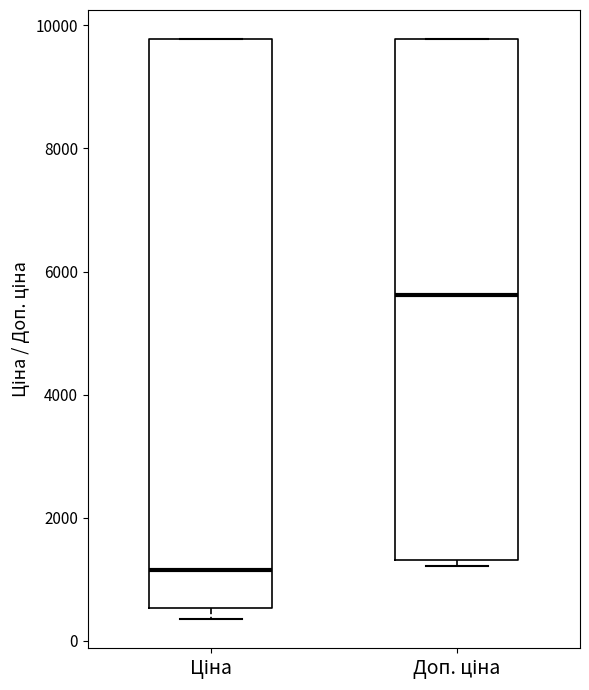

Where is the lower edge of the box for Ціна on the y-axis? The values are not printed on the chart, so give them approximately, as read against the axis.

600